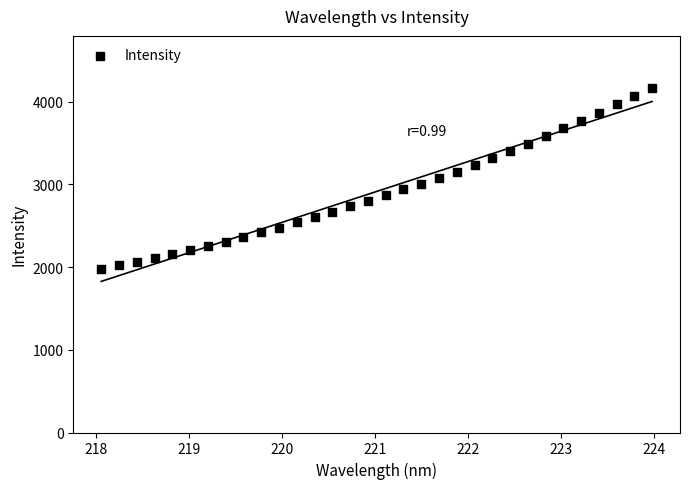

What is the range of X values (max minus min)?

5.9